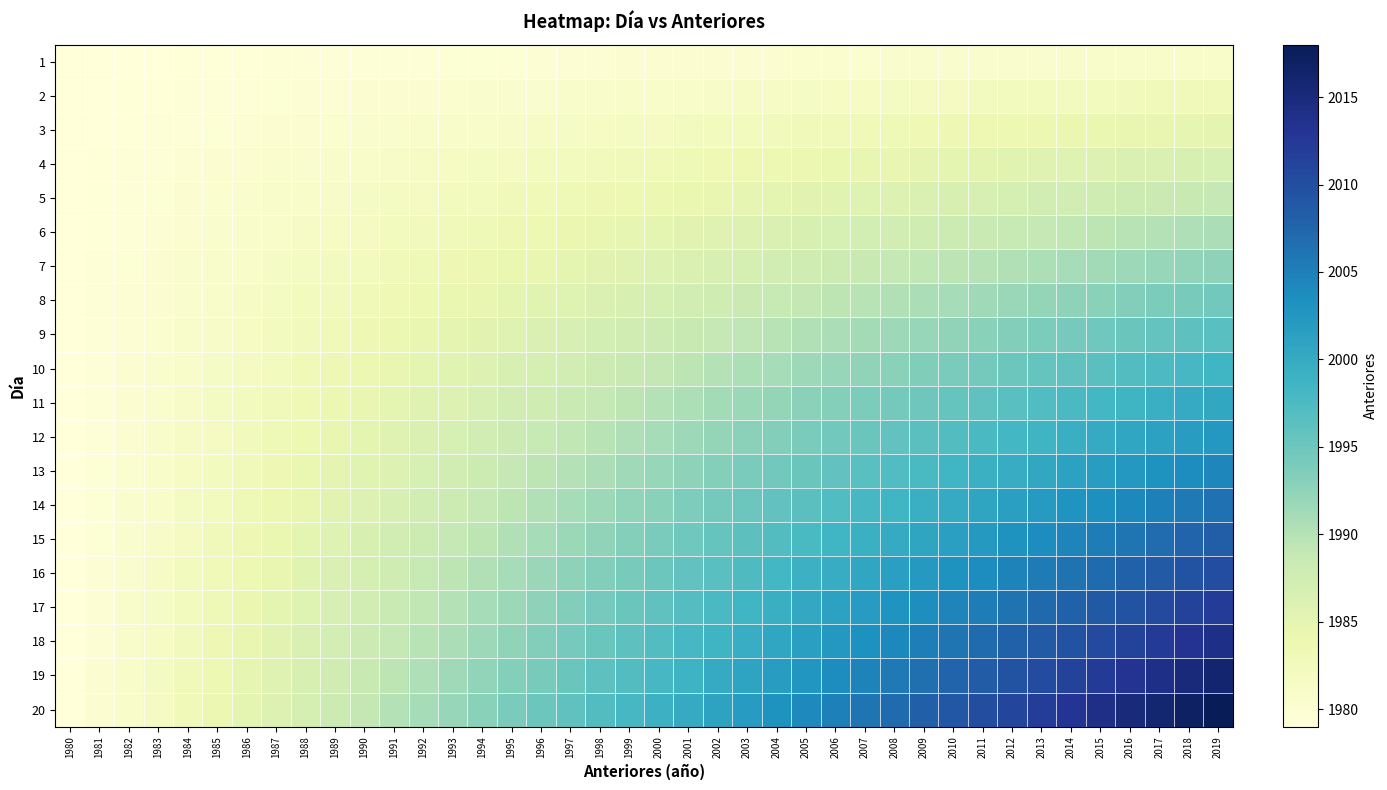

Reading left to right, list all the values displayed in this chart.

1: 1980=1979.0	1981=1979.0	1982=1979.1	1983=1979.2	1984=1979.2	1985=1979.2	1986=1979.3	1987=1979.3	1988=1979.4	1989=1979.5	1990=1979.5	1991=1979.5	1992=1979.6	1993=1979.7	1994=1979.7	1995=1979.8	1996=1979.8	1997=1979.8	1998=1979.9	1999=1980.0	2000=1980.0	2001=1980.0	2002=1980.1	2003=1980.2	2004=1980.2	2005=1980.2	2006=1980.3	2007=1980.3	2008=1980.4	2009=1980.5	2010=1980.5	2011=1980.5	2012=1980.6	2013=1980.7	2014=1980.7	2015=1980.8	2016=1980.8	2017=1980.8	2018=1980.9	2019=1981.0
2: 1980=1979.0	1981=1979.1	1982=1979.2	1983=1979.3	1984=1979.4	1985=1979.5	1986=1979.6	1987=1979.7	1988=1979.8	1989=1979.9	1990=1980.0	1991=1980.1	1992=1980.2	1993=1980.3	1994=1980.4	1995=1980.5	1996=1980.6	1997=1980.7	1998=1980.8	1999=1980.9	2000=1981.0	2001=1981.1	2002=1981.2	2003=1981.3	2004=1981.4	2005=1981.5	2006=1981.6	2007=1981.7	2008=1981.8	2009=1981.9	2010=1982.0	2011=1982.1	2012=1982.2	2013=1982.3	2014=1982.4	2015=1982.5	2016=1982.6	2017=1982.7	2018=1982.8	2019=1982.9
3: 1980=1979.0	1981=1979.2	1982=1979.3	1983=1979.5	1984=1979.6	1985=1979.8	1986=1979.9	1987=1980.0	1988=1980.2	1989=1980.3	1990=1980.5	1991=1980.7	1992=1980.8	1993=1981.0	1994=1981.1	1995=1981.2	1996=1981.4	1997=1981.5	1998=1981.7	1999=1981.8	2000=1982.0	2001=1982.2	2002=1982.3	2003=1982.5	2004=1982.6	2005=1982.8	2006=1982.9	2007=1983.0	2008=1983.2	2009=1983.3	2010=1983.5	2011=1983.7	2012=1983.8	2013=1984.0	2014=1984.1	2015=1984.2	2016=1984.4	2017=1984.5	2018=1984.7	2019=1984.8
4: 1980=1979.0	1981=1979.2	1982=1979.4	1983=1979.6	1984=1979.8	1985=1980.0	1986=1980.2	1987=1980.4	1988=1980.6	1989=1980.8	1990=1981.0	1991=1981.2	1992=1981.4	1993=1981.6	1994=1981.8	1995=1982.0	1996=1982.2	1997=1982.4	1998=1982.6	1999=1982.8	2000=1983.0	2001=1983.2	2002=1983.4	2003=1983.6	2004=1983.8	2005=1984.0	2006=1984.2	2007=1984.4	2008=1984.6	2009=1984.8	2010=1985.0	2011=1985.2	2012=1985.4	2013=1985.6	2014=1985.8	2015=1986.0	2016=1986.2	2017=1986.4	2018=1986.6	2019=1986.8
5: 1980=1979.0	1981=1979.2	1982=1979.5	1983=1979.8	1984=1980.0	1985=1980.2	1986=1980.5	1987=1980.8	1988=1981.0	1989=1981.2	1990=1981.5	1991=1981.8	1992=1982.0	1993=1982.2	1994=1982.5	1995=1982.8	1996=1983.0	1997=1983.2	1998=1983.5	1999=1983.8	2000=1984.0	2001=1984.2	2002=1984.5	2003=1984.8	2004=1985.0	2005=1985.2	2006=1985.5	2007=1985.8	2008=1986.0	2009=1986.2	2010=1986.5	2011=1986.8	2012=1987.0	2013=1987.2	2014=1987.5	2015=1987.8	2016=1988.0	2017=1988.2	2018=1988.5	2019=1988.8
6: 1980=1979.0	1981=1979.3	1982=1979.6	1983=1979.9	1984=1980.2	1985=1980.5	1986=1980.8	1987=1981.1	1988=1981.4	1989=1981.7	1990=1982.0	1991=1982.3	1992=1982.6	1993=1982.9	1994=1983.2	1995=1983.5	1996=1983.8	1997=1984.1	1998=1984.4	1999=1984.7	2000=1985.0	2001=1985.3	2002=1985.6	2003=1985.9	2004=1986.2	2005=1986.5	2006=1986.8	2007=1987.1	2008=1987.4	2009=1987.7	2010=1988.0	2011=1988.3	2012=1988.6	2013=1988.9	2014=1989.2	2015=1989.5	2016=1989.8	2017=1990.1	2018=1990.4	2019=1990.7
7: 1980=1979.0	1981=1979.3	1982=1979.7	1983=1980.0	1984=1980.4	1985=1980.8	1986=1981.1	1987=1981.5	1988=1981.8	1989=1982.2	1990=1982.5	1991=1982.8	1992=1983.2	1993=1983.5	1994=1983.9	1995=1984.2	1996=1984.6	1997=1985.0	1998=1985.3	1999=1985.7	2000=1986.0	2001=1986.3	2002=1986.7	2003=1987.0	2004=1987.4	2005=1987.8	2006=1988.1	2007=1988.5	2008=1988.8	2009=1989.2	2010=1989.5	2011=1989.8	2012=1990.2	2013=1990.5	2014=1990.9	2015=1991.2	2016=1991.6	2017=1992.0	2018=1992.3	2019=1992.7
8: 1980=1979.0	1981=1979.4	1982=1979.8	1983=1980.2	1984=1980.6	1985=1981.0	1986=1981.4	1987=1981.8	1988=1982.2	1989=1982.6	1990=1983.0	1991=1983.4	1992=1983.8	1993=1984.2	1994=1984.6	1995=1985.0	1996=1985.4	1997=1985.8	1998=1986.2	1999=1986.6	2000=1987.0	2001=1987.4	2002=1987.8	2003=1988.2	2004=1988.6	2005=1989.0	2006=1989.4	2007=1989.8	2008=1990.2	2009=1990.6	2010=1991.0	2011=1991.4	2012=1991.8	2013=1992.2	2014=1992.6	2015=1993.0	2016=1993.4	2017=1993.8	2018=1994.2	2019=1994.6
9: 1980=1979.0	1981=1979.5	1982=1979.9	1983=1980.3	1984=1980.8	1985=1981.2	1986=1981.7	1987=1982.2	1988=1982.6	1989=1983.0	1990=1983.5	1991=1984.0	1992=1984.4	1993=1984.8	1994=1985.3	1995=1985.8	1996=1986.2	1997=1986.7	1998=1987.1	1999=1987.5	2000=1988.0	2001=1988.5	2002=1988.9	2003=1989.3	2004=1989.8	2005=1990.2	2006=1990.7	2007=1991.2	2008=1991.6	2009=1992.0	2010=1992.5	2011=1993.0	2012=1993.4	2013=1993.8	2014=1994.3	2015=1994.8	2016=1995.2	2017=1995.7	2018=1996.1	2019=1996.5
10: 1980=1979.0	1981=1979.5	1982=1980.0	1983=1980.5	1984=1981.0	1985=1981.5	1986=1982.0	1987=1982.5	1988=1983.0	1989=1983.5	1990=1984.0	1991=1984.5	1992=1985.0	1993=1985.5	1994=1986.0	1995=1986.5	1996=1987.0	1997=1987.5	1998=1988.0	1999=1988.5	2000=1989.0	2001=1989.5	2002=1990.0	2003=1990.5	2004=1991.0	2005=1991.5	2006=1992.0	2007=1992.5	2008=1993.0	2009=1993.5	2010=1994.0	2011=1994.5	2012=1995.0	2013=1995.5	2014=1996.0	2015=1996.5	2016=1997.0	2017=1997.5	2018=1998.0	2019=1998.5
11: 1980=1979.0	1981=1979.5	1982=1980.1	1983=1980.7	1984=1981.2	1985=1981.8	1986=1982.3	1987=1982.8	1988=1983.4	1989=1984.0	1990=1984.5	1991=1985.0	1992=1985.6	1993=1986.2	1994=1986.7	1995=1987.2	1996=1987.8	1997=1988.3	1998=1988.9	1999=1989.5	2000=1990.0	2001=1990.5	2002=1991.1	2003=1991.7	2004=1992.2	2005=1992.8	2006=1993.3	2007=1993.8	2008=1994.4	2009=1995.0	2010=1995.5	2011=1996.0	2012=1996.6	2013=1997.2	2014=1997.7	2015=1998.2	2016=1998.8	2017=1999.3	2018=1999.9	2019=2000.5
12: 1980=1979.0	1981=1979.6	1982=1980.2	1983=1980.8	1984=1981.4	1985=1982.0	1986=1982.6	1987=1983.2	1988=1983.8	1989=1984.4	1990=1985.0	1991=1985.6	1992=1986.2	1993=1986.8	1994=1987.4	1995=1988.0	1996=1988.6	1997=1989.2	1998=1989.8	1999=1990.4	2000=1991.0	2001=1991.6	2002=1992.2	2003=1992.8	2004=1993.4	2005=1994.0	2006=1994.6	2007=1995.2	2008=1995.8	2009=1996.4	2010=1997.0	2011=1997.6	2012=1998.2	2013=1998.8	2014=1999.4	2015=2000.0	2016=2000.6	2017=2001.2	2018=2001.8	2019=2002.4
13: 1980=1979.0	1981=1979.7	1982=1980.3	1983=1981.0	1984=1981.6	1985=1982.2	1986=1982.9	1987=1983.5	1988=1984.2	1989=1984.8	1990=1985.5	1991=1986.2	1992=1986.8	1993=1987.5	1994=1988.1	1995=1988.8	1996=1989.4	1997=1990.0	1998=1990.7	1999=1991.3	2000=1992.0	2001=1992.7	2002=1993.3	2003=1994.0	2004=1994.6	2005=1995.2	2006=1995.9	2007=1996.5	2008=1997.2	2009=1997.8	2010=1998.5	2011=1999.2	2012=1999.8	2013=2000.5	2014=2001.1	2015=2001.8	2016=2002.4	2017=2003.0	2018=2003.7	2019=2004.3
14: 1980=1979.0	1981=1979.7	1982=1980.4	1983=1981.1	1984=1981.8	1985=1982.5	1986=1983.2	1987=1983.9	1988=1984.6	1989=1985.3	1990=1986.0	1991=1986.7	1992=1987.4	1993=1988.1	1994=1988.8	1995=1989.5	1996=1990.2	1997=1990.9	1998=1991.6	1999=1992.3	2000=1993.0	2001=1993.7	2002=1994.4	2003=1995.1	2004=1995.8	2005=1996.5	2006=1997.2	2007=1997.9	2008=1998.6	2009=1999.3	2010=2000.0	2011=2000.7	2012=2001.4	2013=2002.1	2014=2002.8	2015=2003.5	2016=2004.2	2017=2004.9	2018=2005.6	2019=2006.3
15: 1980=1979.0	1981=1979.8	1982=1980.5	1983=1981.2	1984=1982.0	1985=1982.8	1986=1983.5	1987=1984.2	1988=1985.0	1989=1985.8	1990=1986.5	1991=1987.2	1992=1988.0	1993=1988.8	1994=1989.5	1995=1990.2	1996=1991.0	1997=1991.8	1998=1992.5	1999=1993.2	2000=1994.0	2001=1994.8	2002=1995.5	2003=1996.2	2004=1997.0	2005=1997.8	2006=1998.5	2007=1999.2	2008=2000.0	2009=2000.8	2010=2001.5	2011=2002.2	2012=2003.0	2013=2003.8	2014=2004.5	2015=2005.2	2016=2006.0	2017=2006.8	2018=2007.5	2019=2008.2
16: 1980=1979.0	1981=1979.8	1982=1980.6	1983=1981.4	1984=1982.2	1985=1983.0	1986=1983.8	1987=1984.6	1988=1985.4	1989=1986.2	1990=1987.0	1991=1987.8	1992=1988.6	1993=1989.4	1994=1990.2	1995=1991.0	1996=1991.8	1997=1992.6	1998=1993.4	1999=1994.2	2000=1995.0	2001=1995.8	2002=1996.6	2003=1997.4	2004=1998.2	2005=1999.0	2006=1999.8	2007=2000.6	2008=2001.4	2009=2002.2	2010=2003.0	2011=2003.8	2012=2004.6	2013=2005.4	2014=2006.2	2015=2007.0	2016=2007.8	2017=2008.6	2018=2009.4	2019=2010.2
17: 1980=1979.0	1981=1979.8	1982=1980.7	1983=1981.5	1984=1982.4	1985=1983.2	1986=1984.1	1987=1985.0	1988=1985.8	1989=1986.7	1990=1987.5	1991=1988.3	1992=1989.2	1993=1990.0	1994=1990.9	1995=1991.8	1996=1992.6	1997=1993.5	1998=1994.3	1999=1995.2	2000=1996.0	2001=1996.8	2002=1997.7	2003=1998.5	2004=1999.4	2005=2000.2	2006=2001.1	2007=2002.0	2008=2002.8	2009=2003.7	2010=2004.5	2011=2005.3	2012=2006.2	2013=2007.0	2014=2007.9	2015=2008.8	2016=2009.6	2017=2010.5	2018=2011.3	2019=2012.2
18: 1980=1979.0	1981=1979.9	1982=1980.8	1983=1981.7	1984=1982.6	1985=1983.5	1986=1984.4	1987=1985.3	1988=1986.2	1989=1987.1	1990=1988.0	1991=1988.9	1992=1989.8	1993=1990.7	1994=1991.6	1995=1992.5	1996=1993.4	1997=1994.3	1998=1995.2	1999=1996.1	2000=1997.0	2001=1997.9	2002=1998.8	2003=1999.7	2004=2000.6	2005=2001.5	2006=2002.4	2007=2003.3	2008=2004.2	2009=2005.1	2010=2006.0	2011=2006.9	2012=2007.8	2013=2008.7	2014=2009.6	2015=2010.5	2016=2011.4	2017=2012.3	2018=2013.2	2019=2014.1
19: 1980=1979.0	1981=1980.0	1982=1980.9	1983=1981.8	1984=1982.8	1985=1983.8	1986=1984.7	1987=1985.7	1988=1986.6	1989=1987.5	1990=1988.5	1991=1989.5	1992=1990.4	1993=1991.3	1994=1992.3	1995=1993.2	1996=1994.2	1997=1995.2	1998=1996.1	1999=1997.0	2000=1998.0	2001=1999.0	2002=1999.9	2003=2000.8	2004=2001.8	2005=2002.8	2006=2003.7	2007=2004.7	2008=2005.6	2009=2006.5	2010=2007.5	2011=2008.5	2012=2009.4	2013=2010.3	2014=2011.3	2015=2012.2	2016=2013.2	2017=2014.2	2018=2015.1	2019=2016.0
20: 1980=1979.0	1981=1980.0	1982=1981.0	1983=1982.0	1984=1983.0	1985=1984.0	1986=1985.0	1987=1986.0	1988=1987.0	1989=1988.0	1990=1989.0	1991=1990.0	1992=1991.0	1993=1992.0	1994=1993.0	1995=1994.0	1996=1995.0	1997=1996.0	1998=1997.0	1999=1998.0	2000=1999.0	2001=2000.0	2002=2001.0	2003=2002.0	2004=2003.0	2005=2004.0	2006=2005.0	2007=2006.0	2008=2007.0	2009=2008.0	2010=2009.0	2011=2010.0	2012=2011.0	2013=2012.0	2014=2013.0	2015=2014.0	2016=2015.0	2017=2016.0	2018=2017.0	2019=2018.0